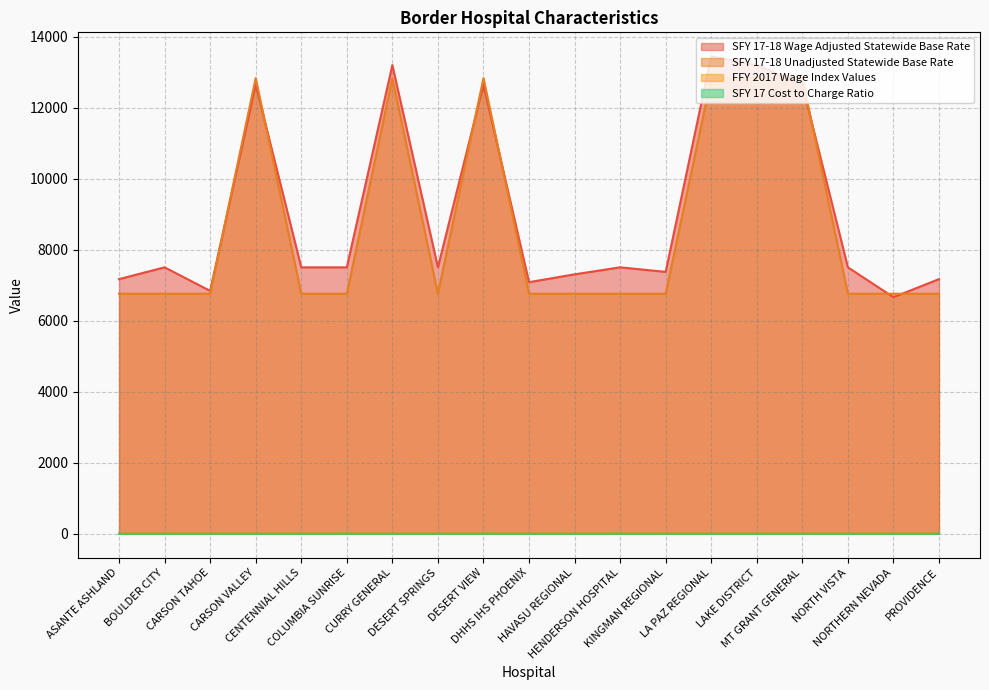

At which label does SFY 17-18 Wage Adjusted Statewide Base Rate first exceed 7503?

CARSON VALLEY